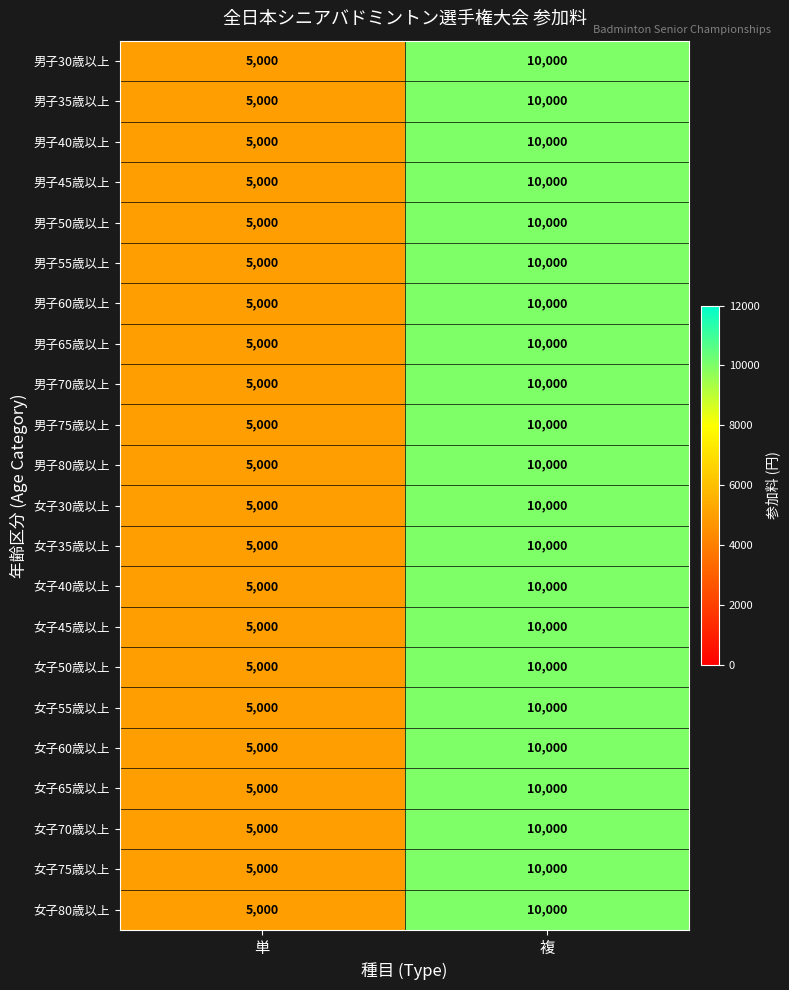

What is the difference between the maximum and minimum values in the 女子40歳以上 series?

5000